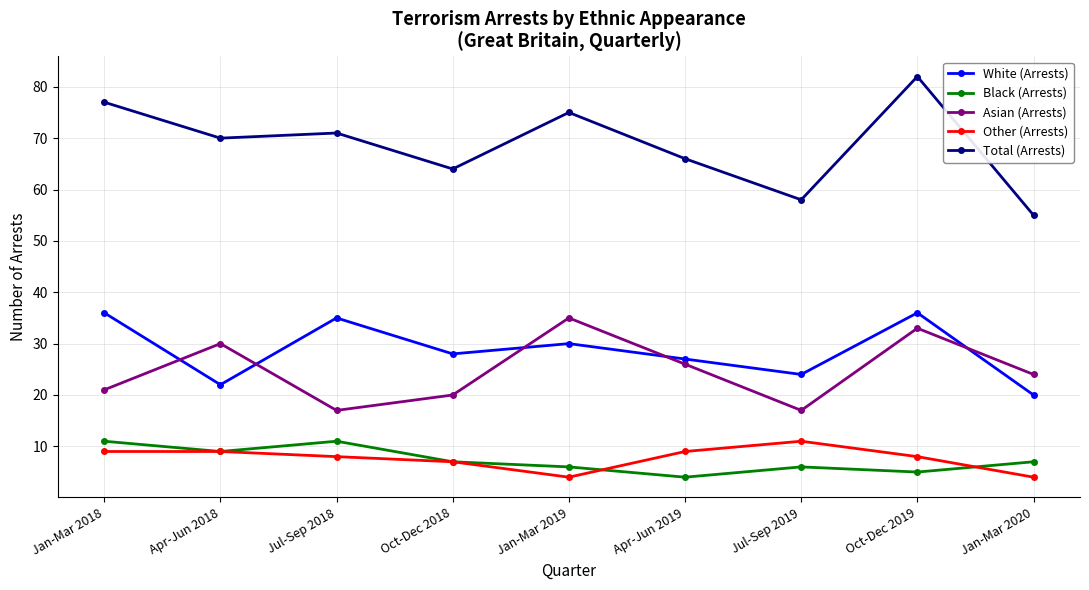

What is the label of the 3rd point from the left?

Jul-Sep 2018